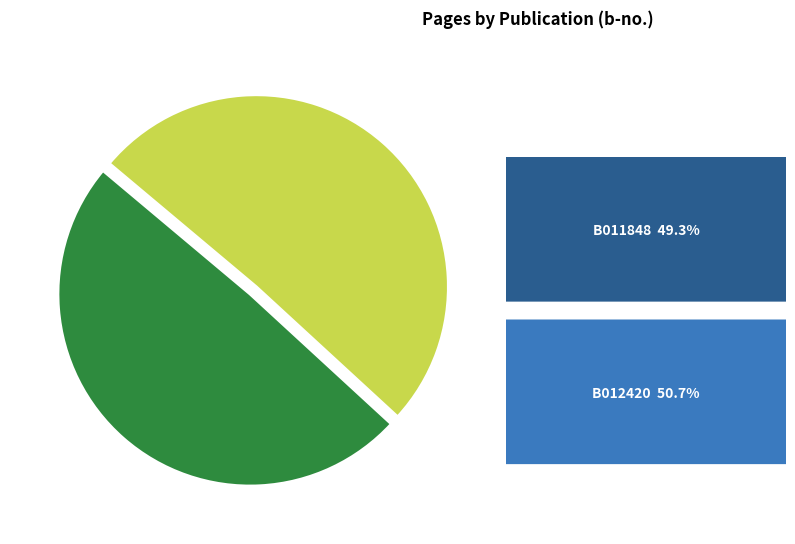

Which category has the smallest portion of the pie?

B011848